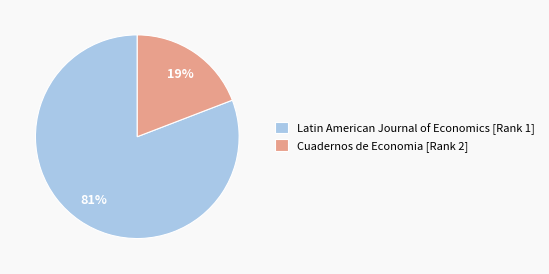

What is the majority slice?

Latin American Journal of Economics [Rank 1]